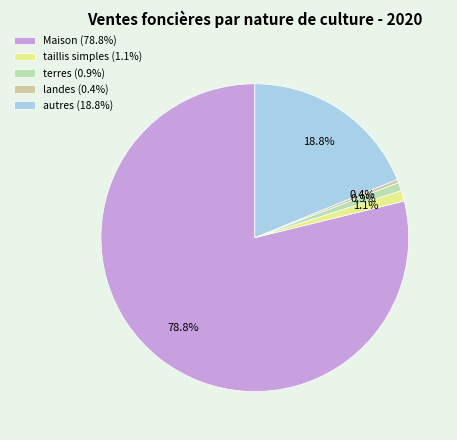

Count the number of slices in the pie.

5